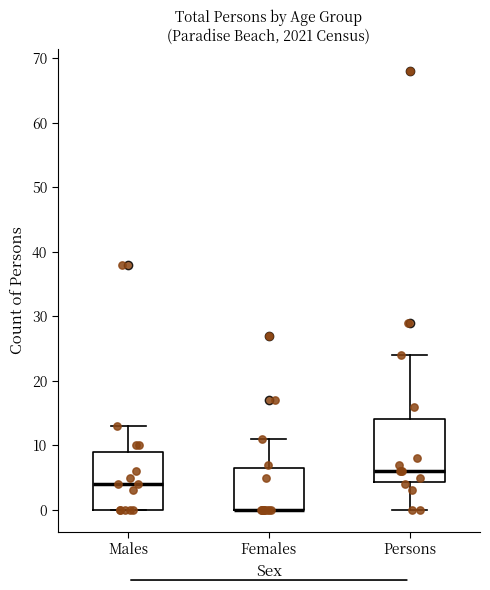

Reading left to right, read every box against the y-axis: the position of its median line, the range the box covers, and the ends of its whiskers. The values are not printed on the chart, so give them approximately, as read against the axis.

Males: median 4, box 0 to 9, whiskers 0 to 13
Females: median 0 (drawn on the box's lower edge), box 0 to 7, whiskers 0 to 11
Persons: median 6, box 4 to 14, whiskers 0 to 24